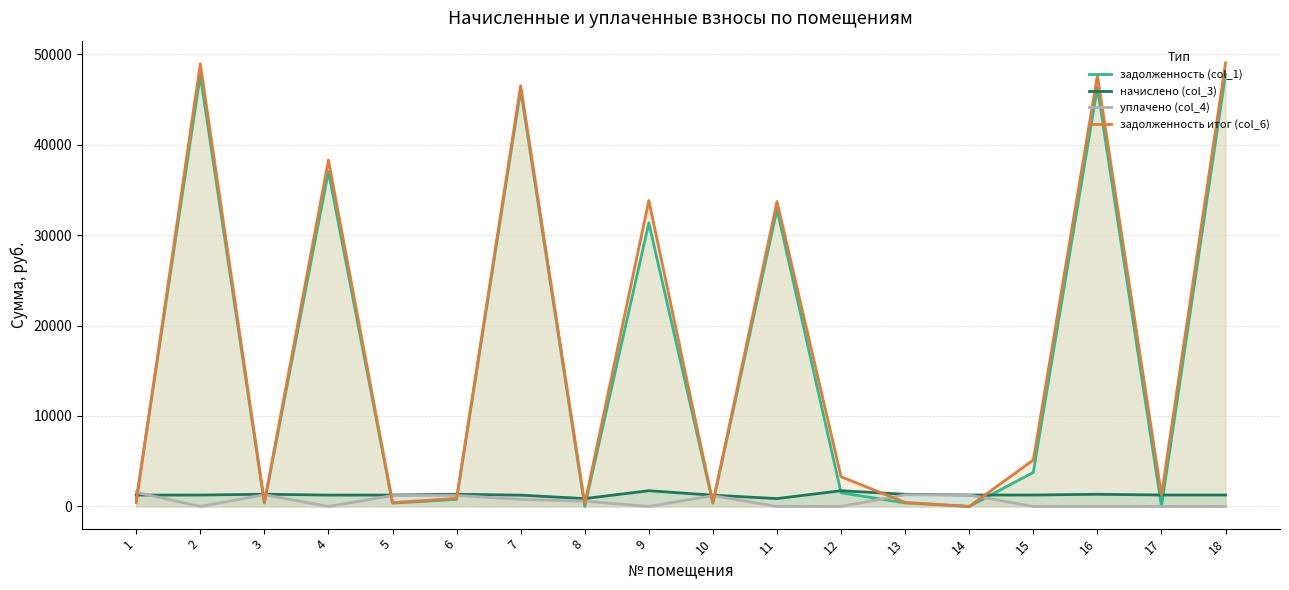

Which series changed the most between 4 and 17?

задолженность (col_1)